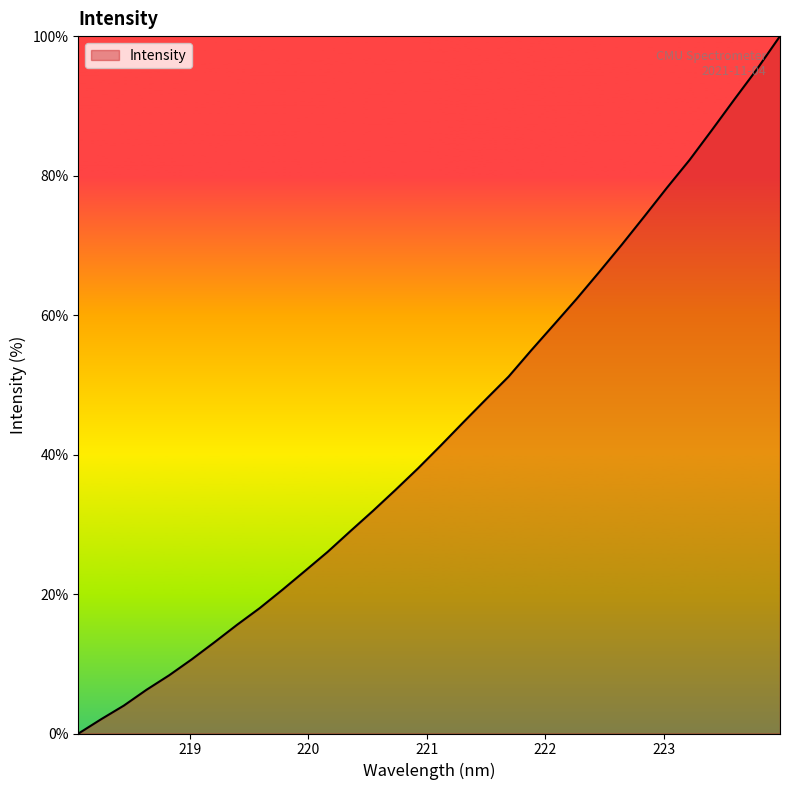

What is the difference between the maximum and minimum values?

100.0